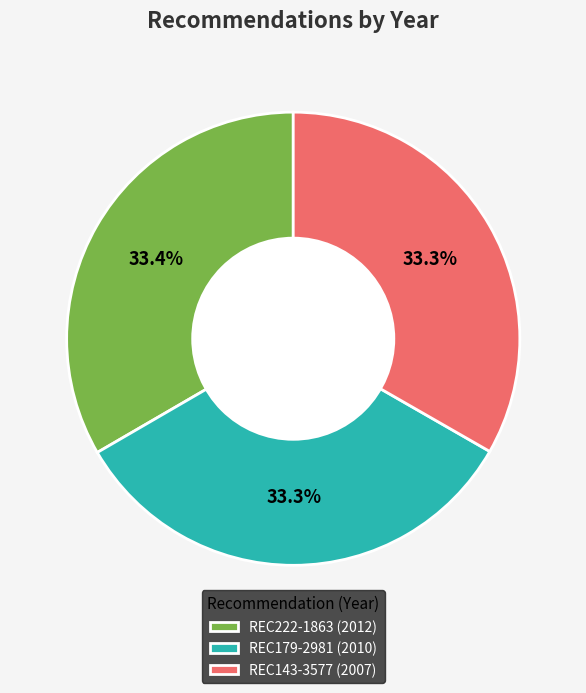

Is there any slice that represents more than half of the pie?

No